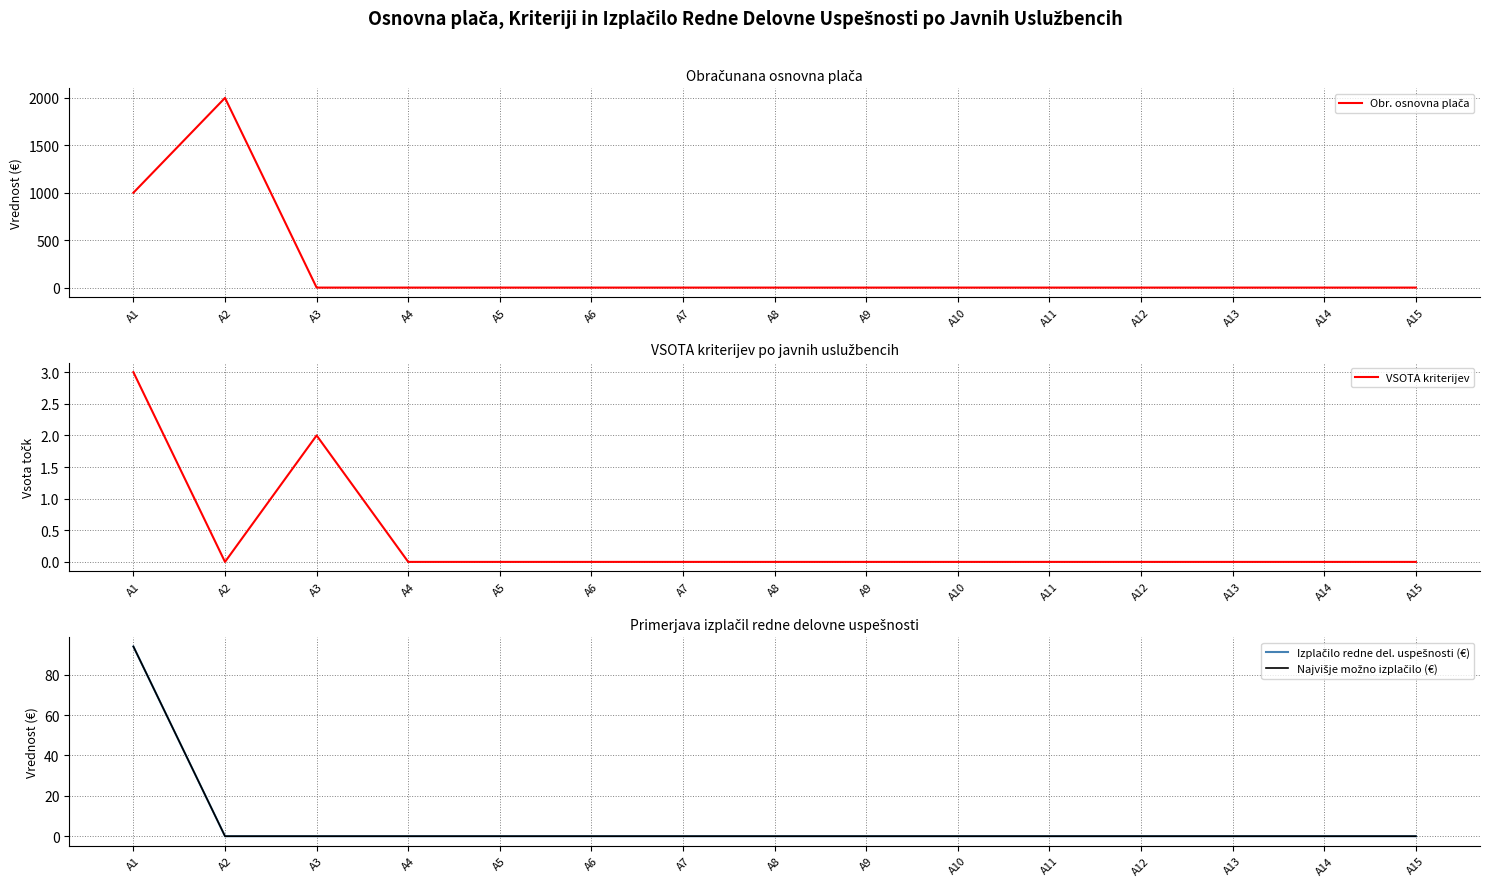

How many values in the Obr. osnovna plača series exceed 0?

2